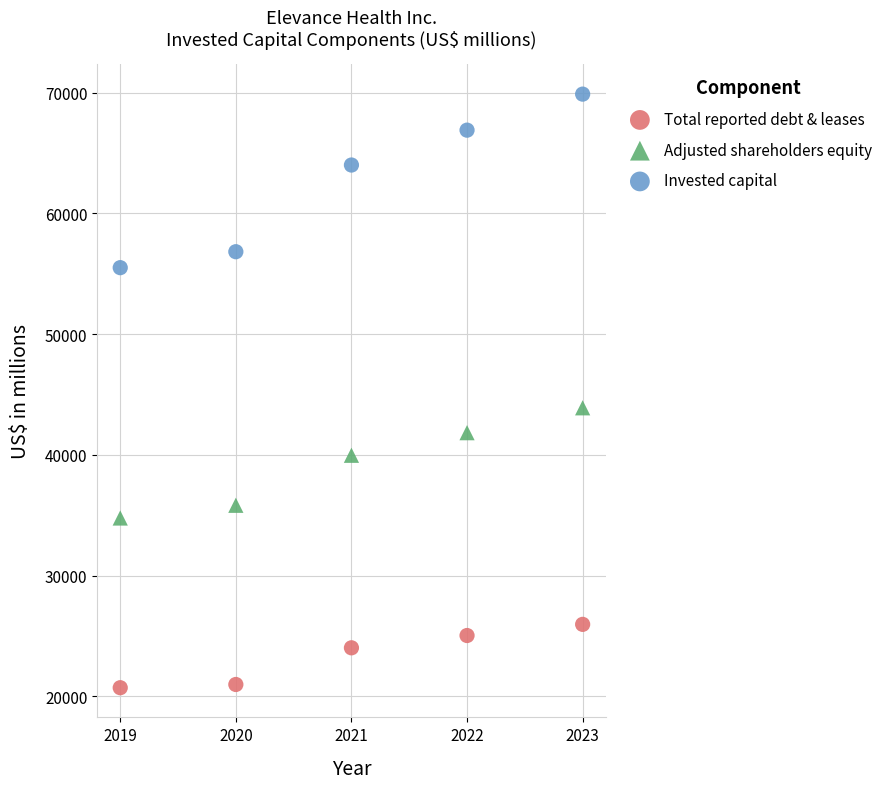

Which series reaches the minimum Y coordinate?

Total reported debt & leases